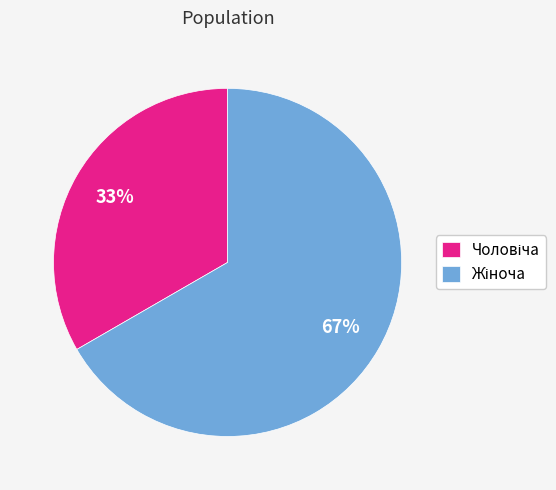

To the nearest percent, what is the average slice percentage?

50%